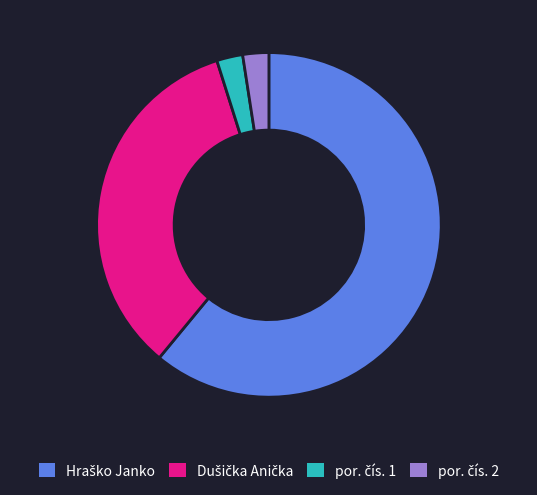

Is there a majority slice in this chart?

Yes